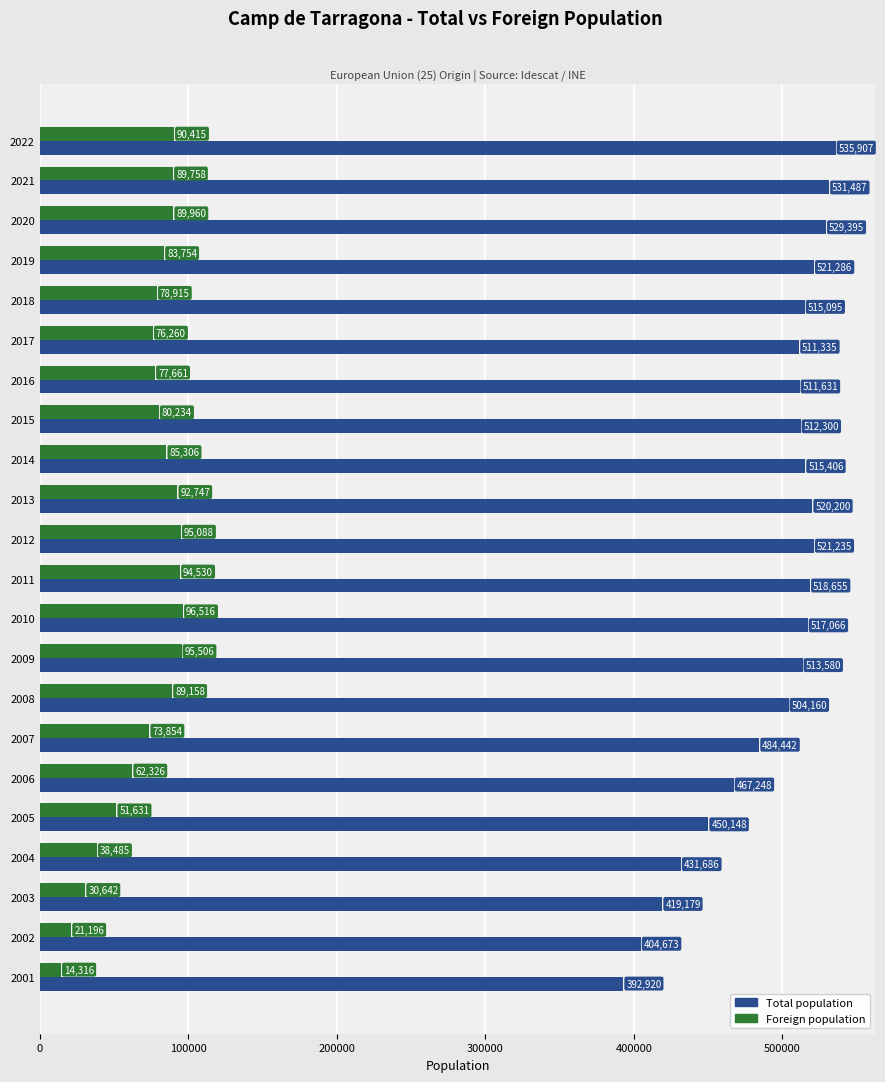

What is the sum of the Foreign population values at 2018 and 2001?

93231